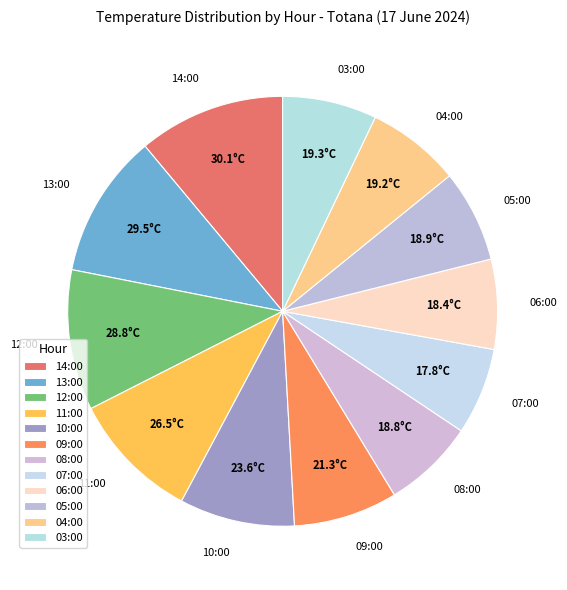

What is the total percentage of 09:00 and 14:00?

18.9%